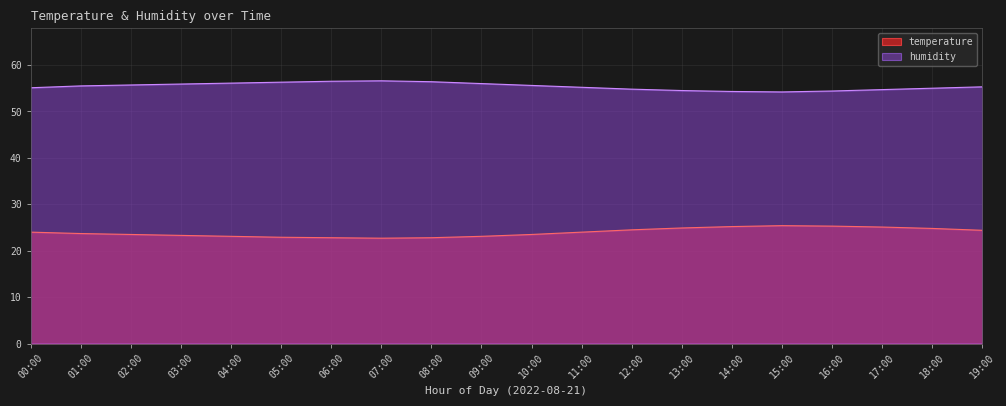

True or false: humidity and temperature cross at least once.

False